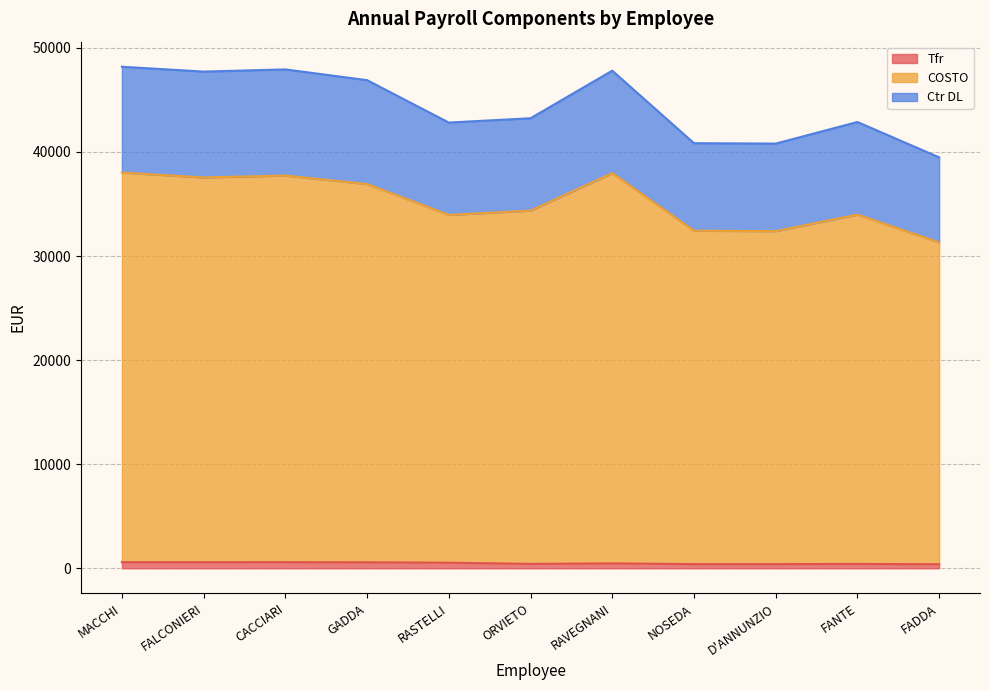

True or false: Ctr DL and Tfr cross at least once.

False